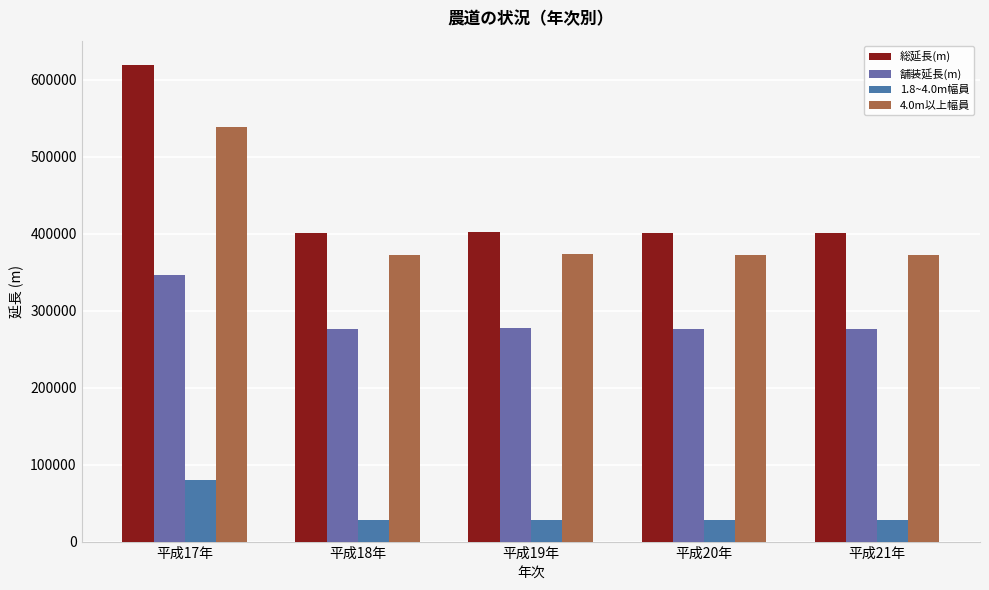

The value of 4.0m以上幅員 at 平成19年 is 652506. True or false?

False